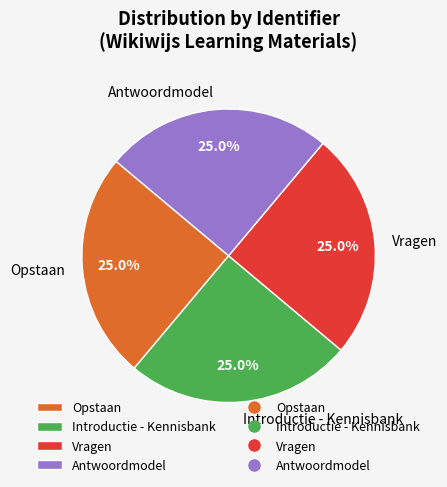

What percentage do Opstaan and Introductie - Kennisbank together represent?

50.0%